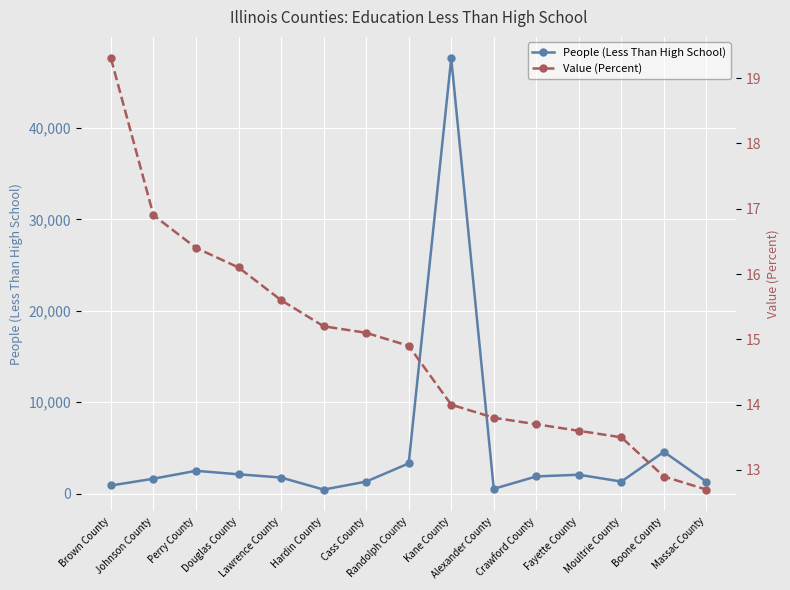

Where is the first local maximum for People (Less Than High School)?

Perry County